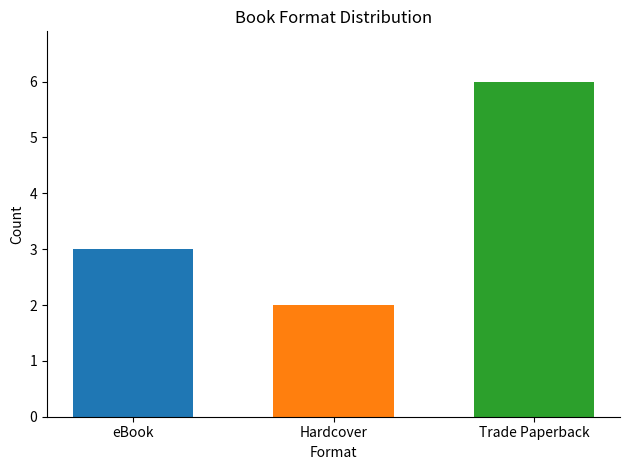

What is the greatest value displayed?

6